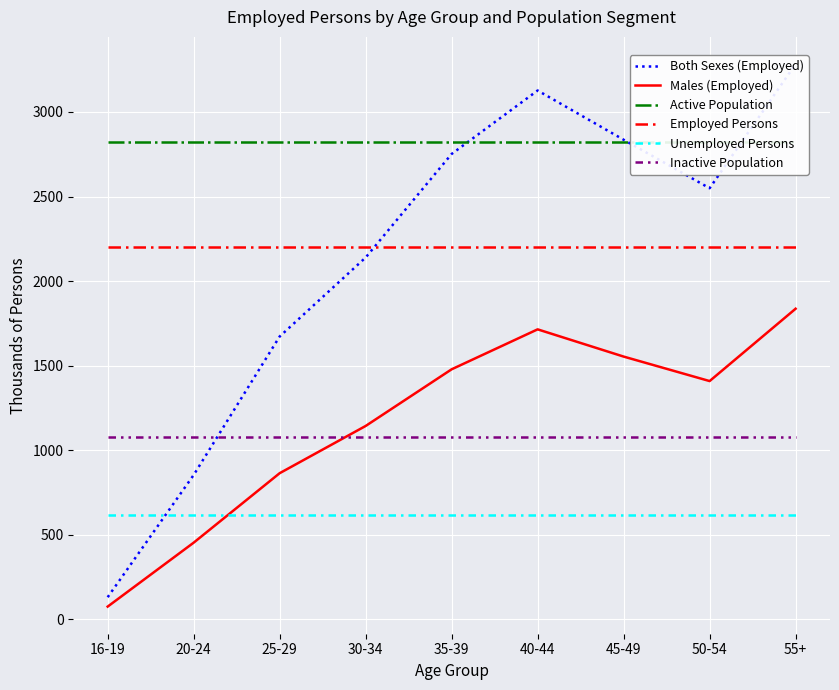

At which label is Males (Employed) closest to 955?

25-29